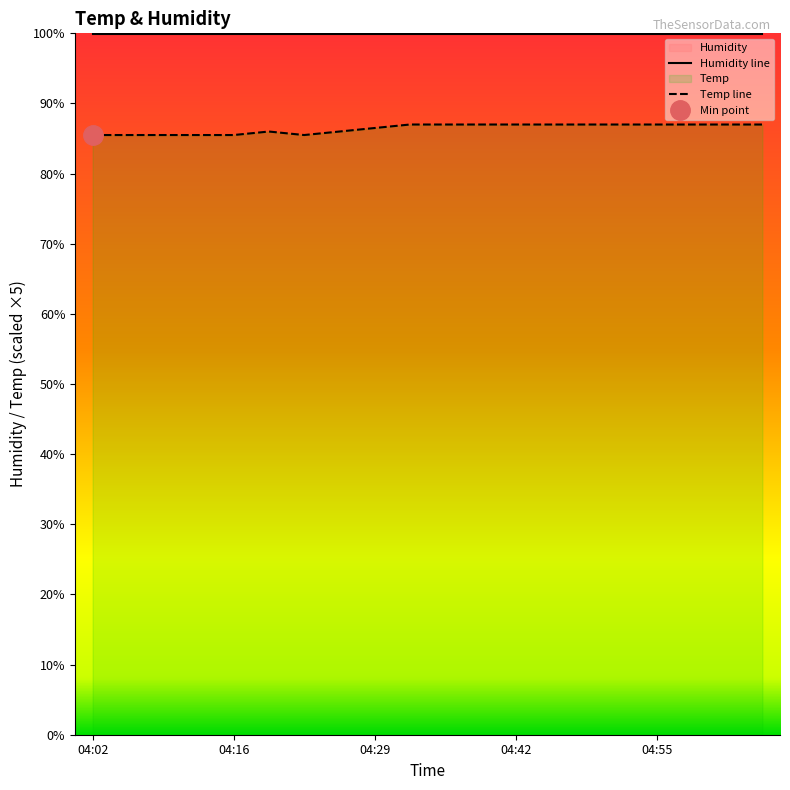

What is the average value?

86.4